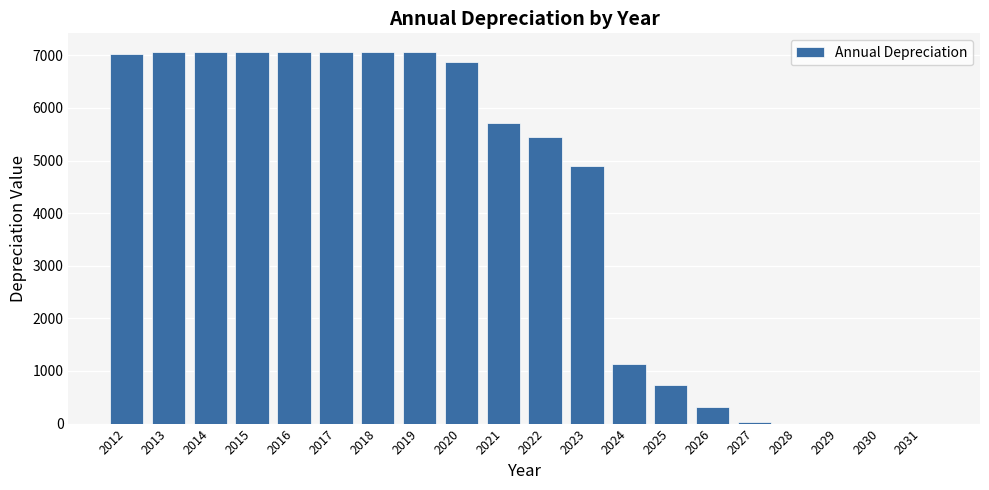

What is the change in value from 2016 to 2029?

-7066.0